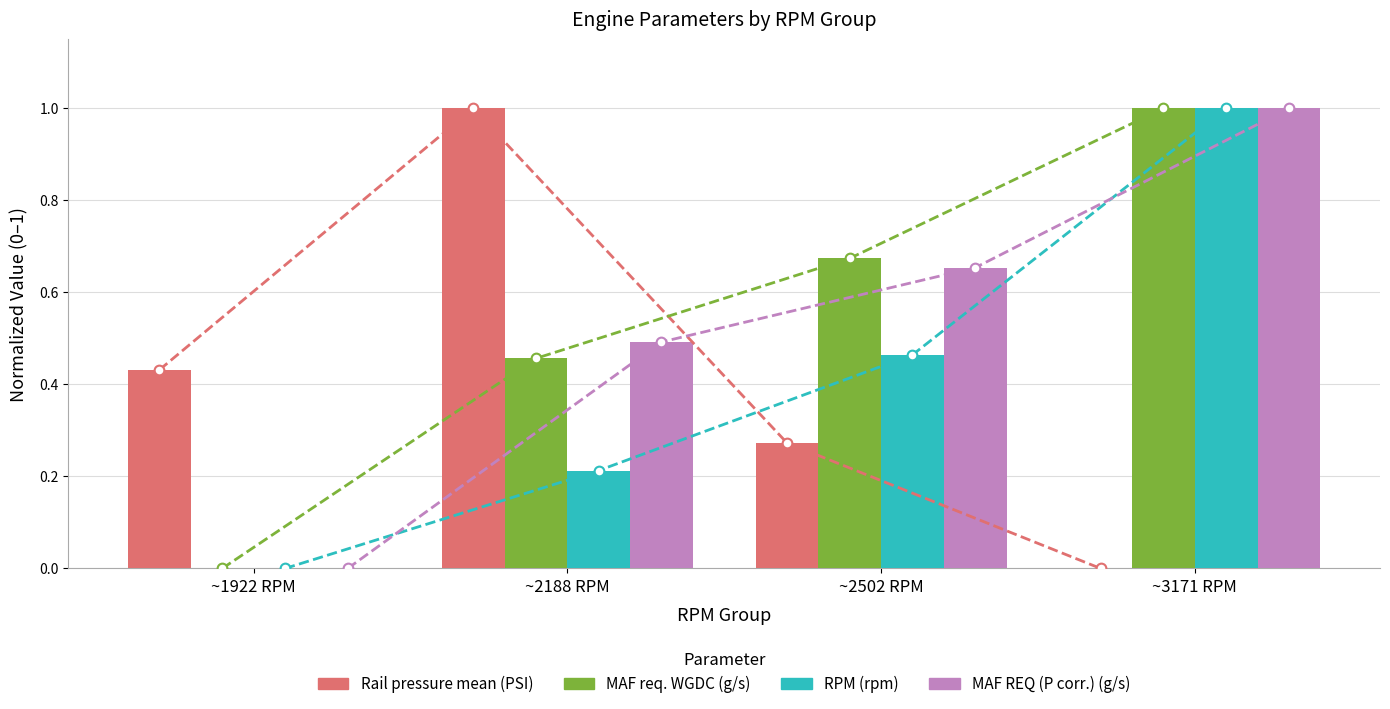

Are the bars horizontal?

No